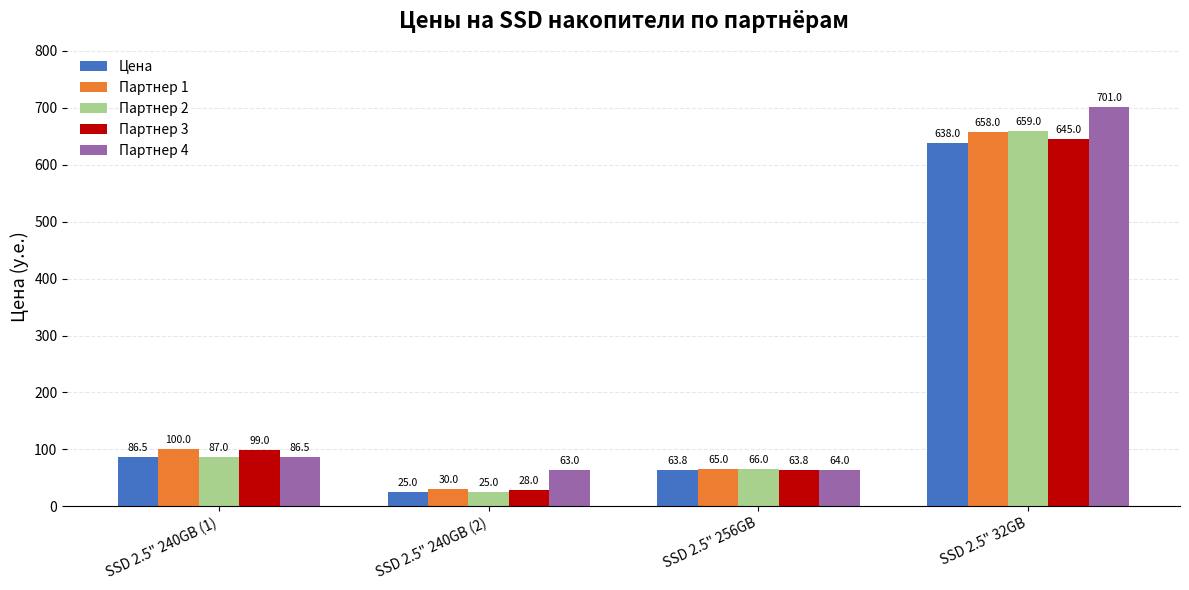

At which category is the sum across all series the highest?

SSD 2.5" 32GB